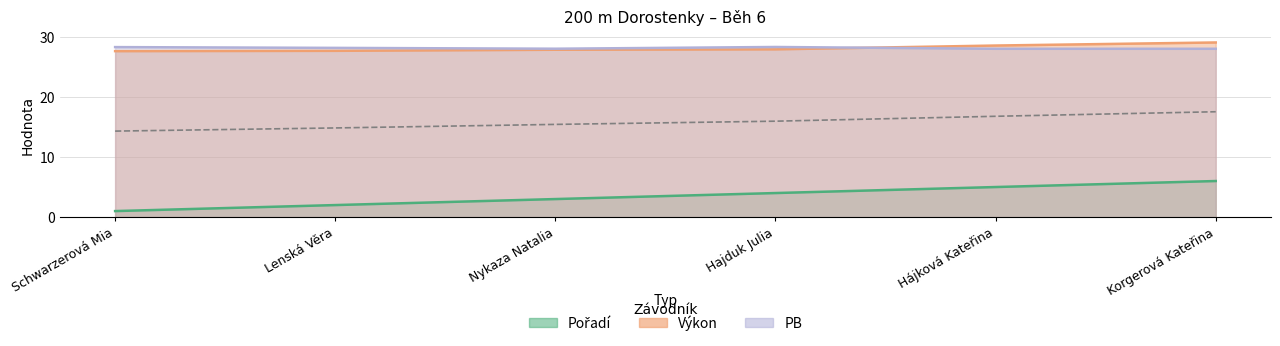

How many lines are shown in the chart?

3